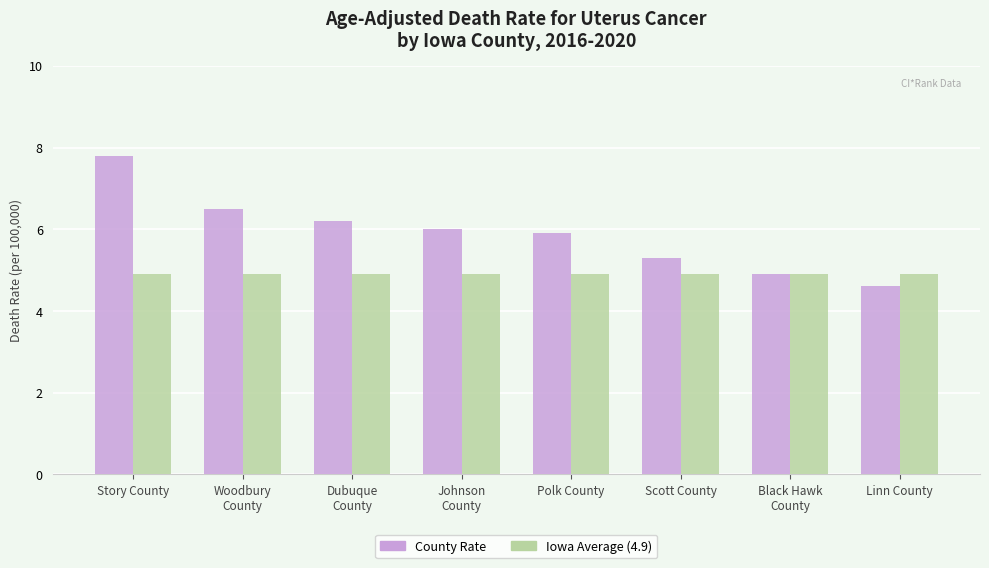

What is the spread (max minus min) of values at Linn County?

0.3